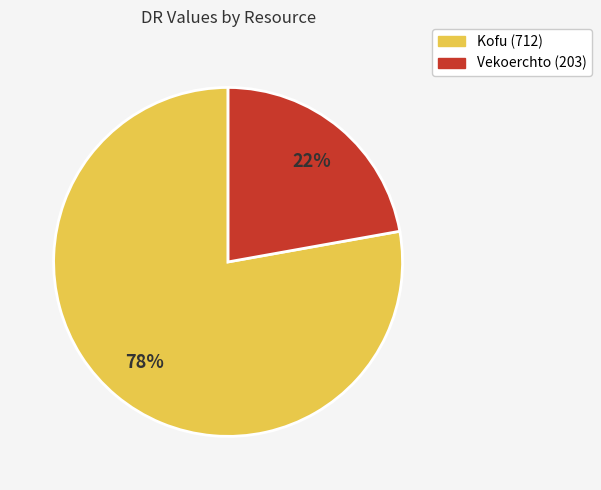

Rank the categories by value from highest to lowest.

Kofu, Vekoerchto